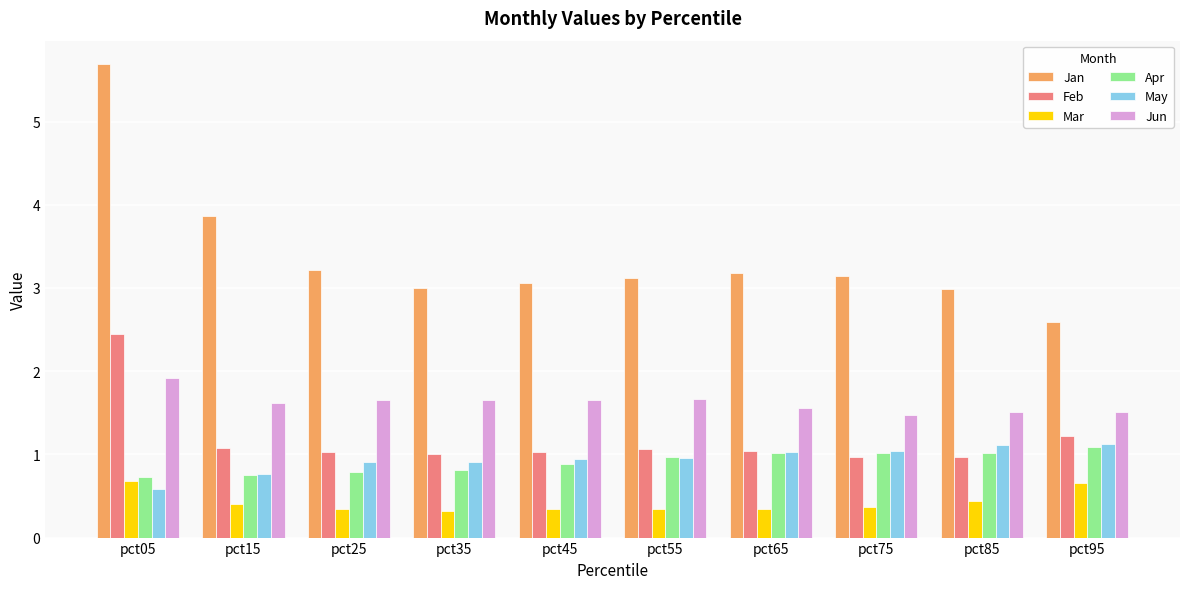

The value of Mar at pct45 is 0.1. True or false?

False